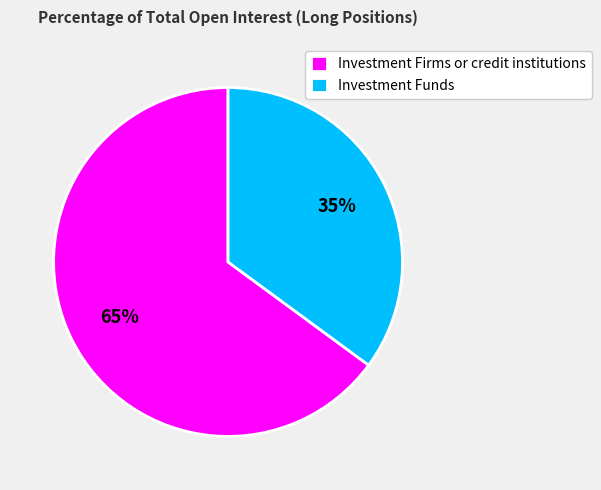

The Investment Funds slice represents 35% of the pie. True or false?

True